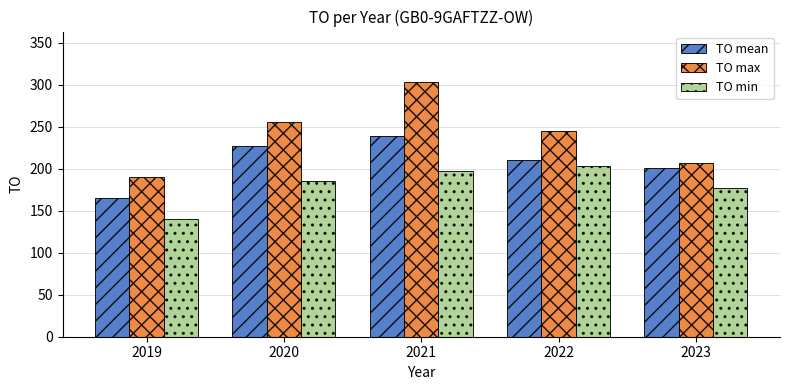

What is the difference between the maximum and second lowest values in the TO min series?

27.0